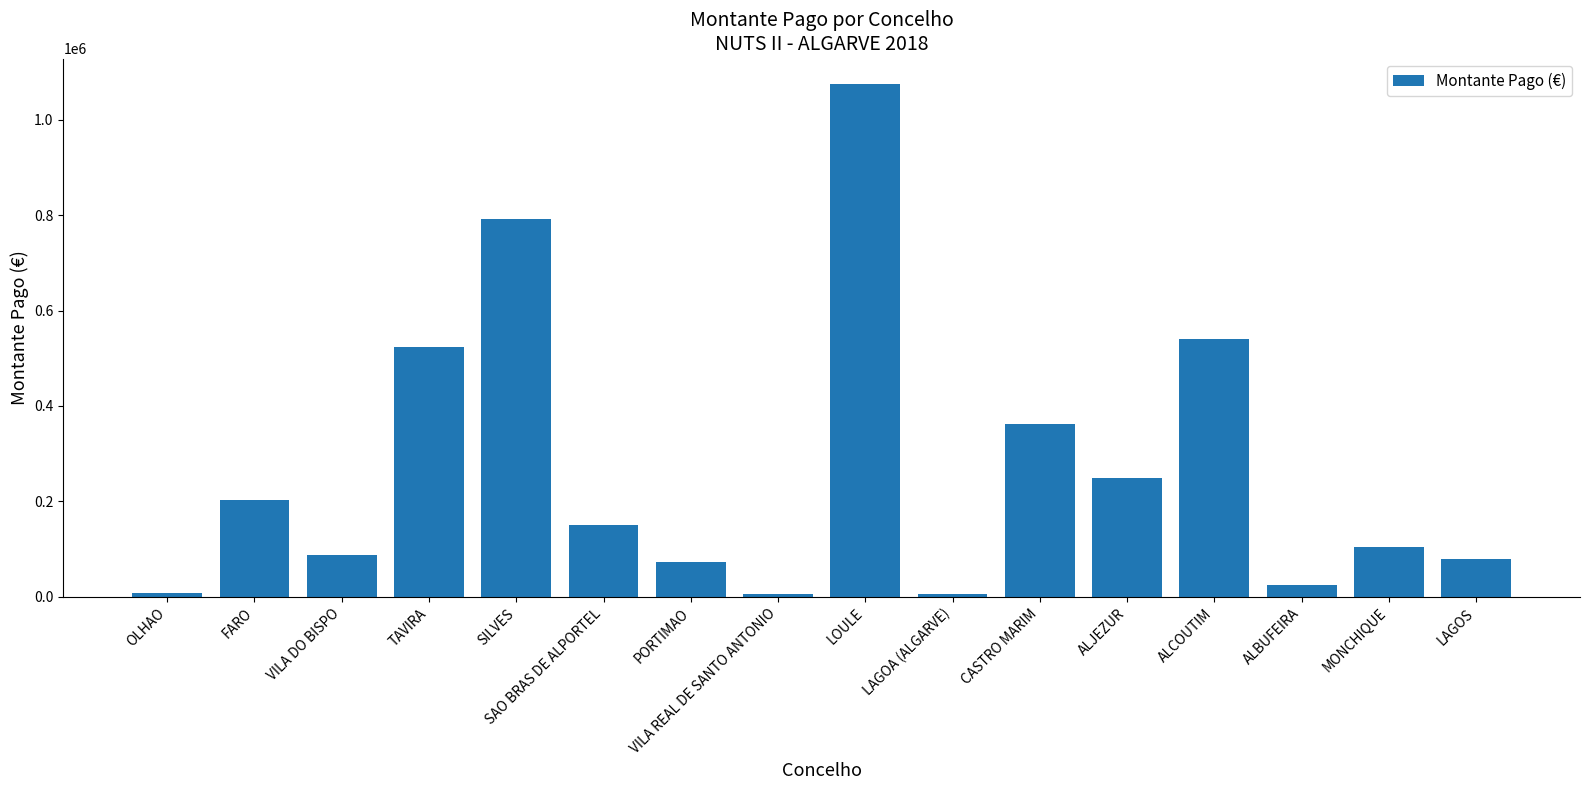

What is the average value?

267965.1